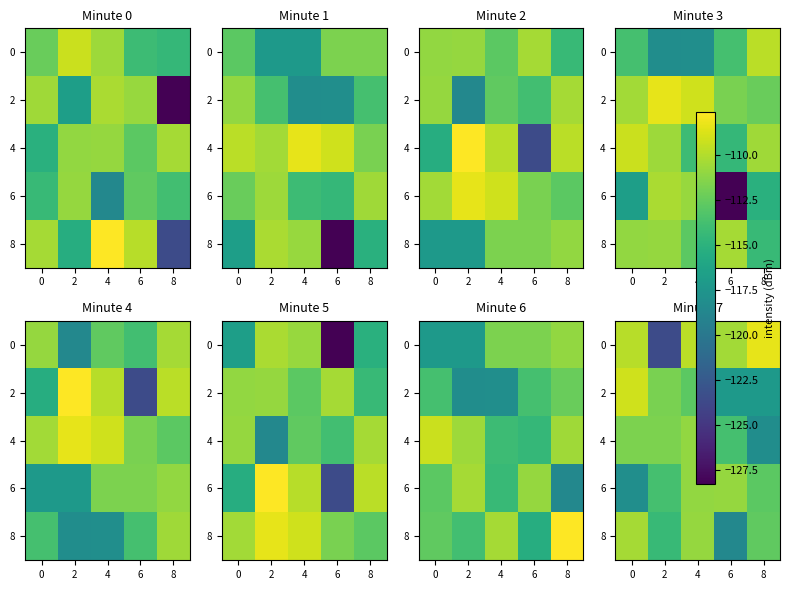

Is the value of 4 at 4 greater than the value of 8 at 0?

No